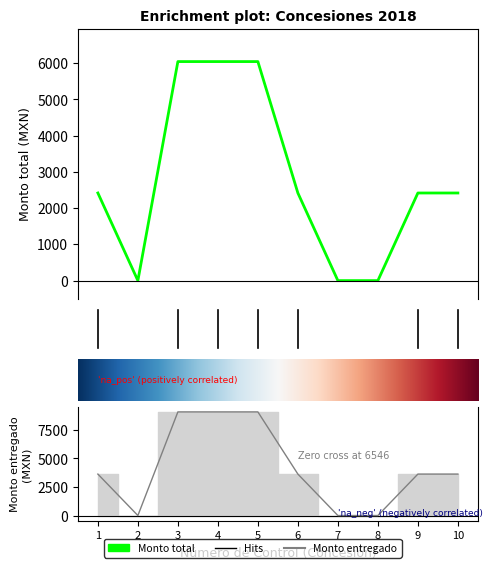

How many distinct data groups are displayed?

2